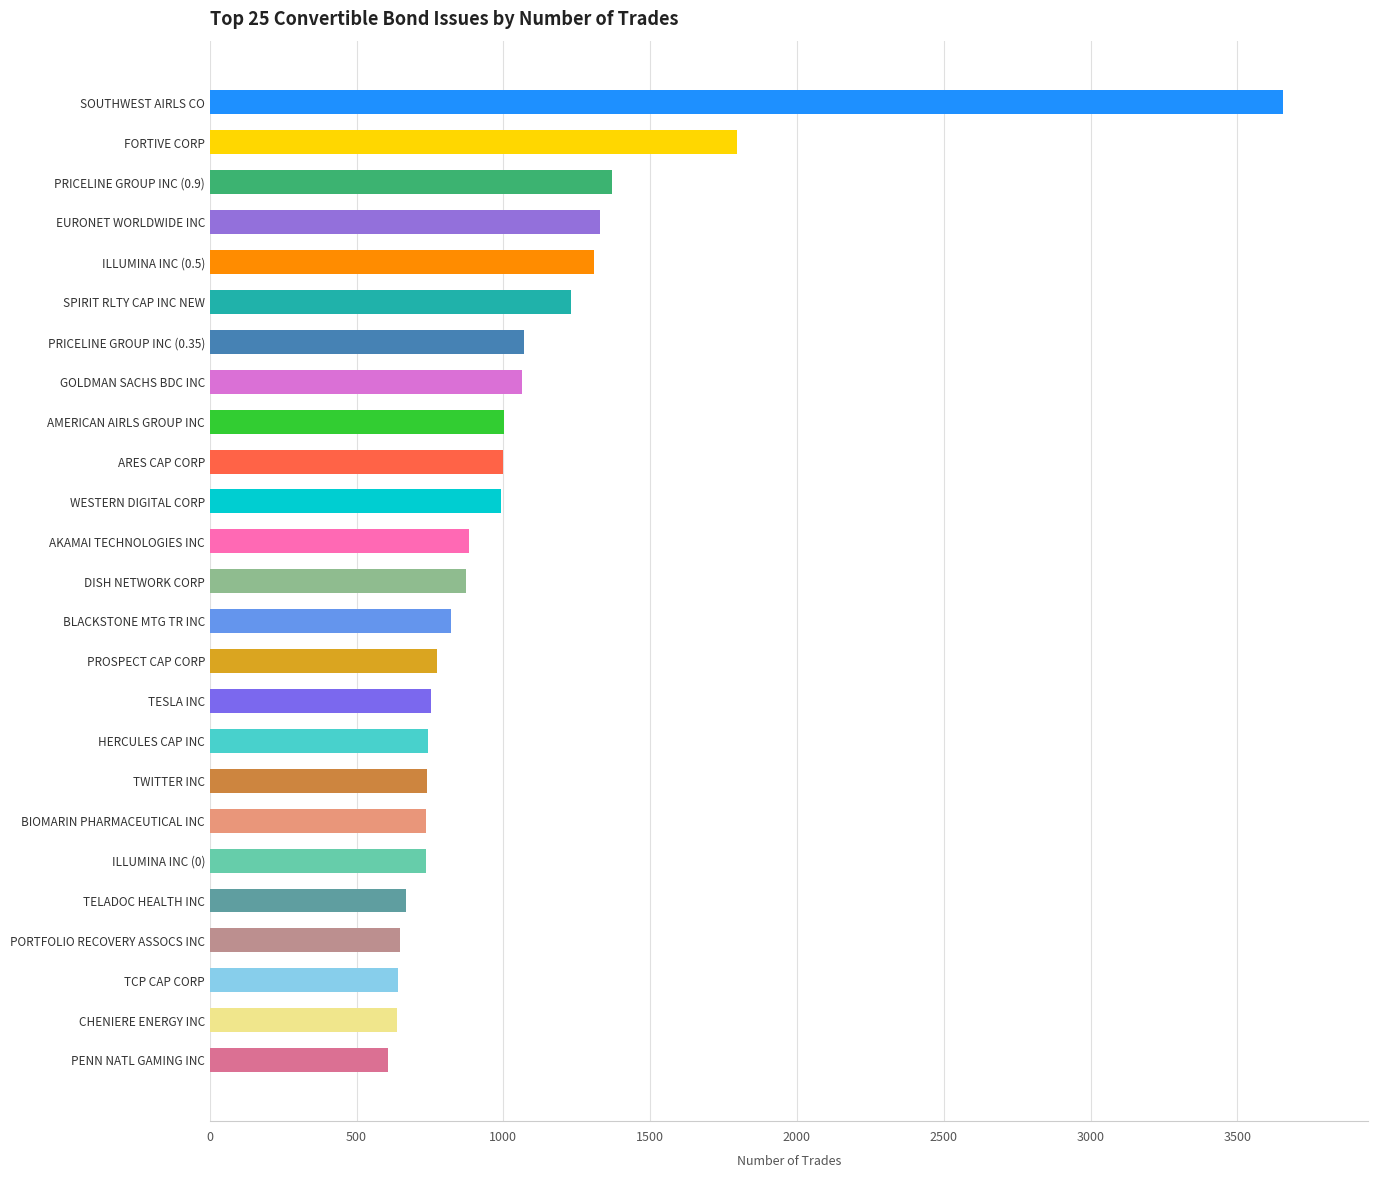

What is the sum of all values?

26083